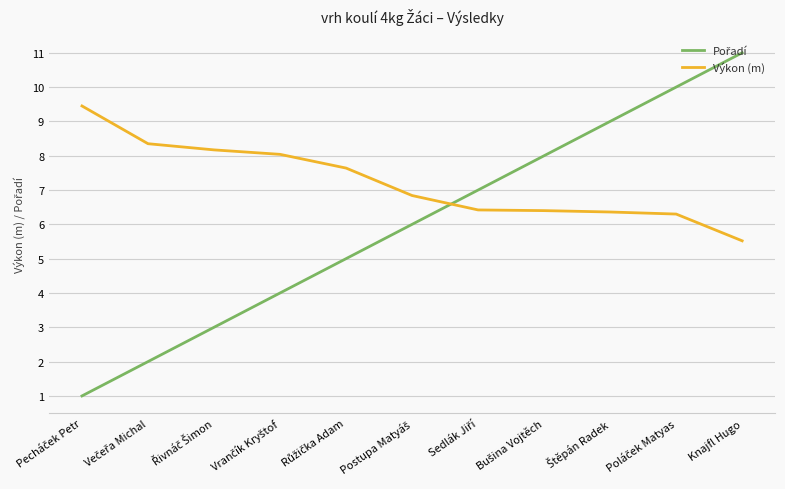

What is the maximum value shown in the chart?

11.0